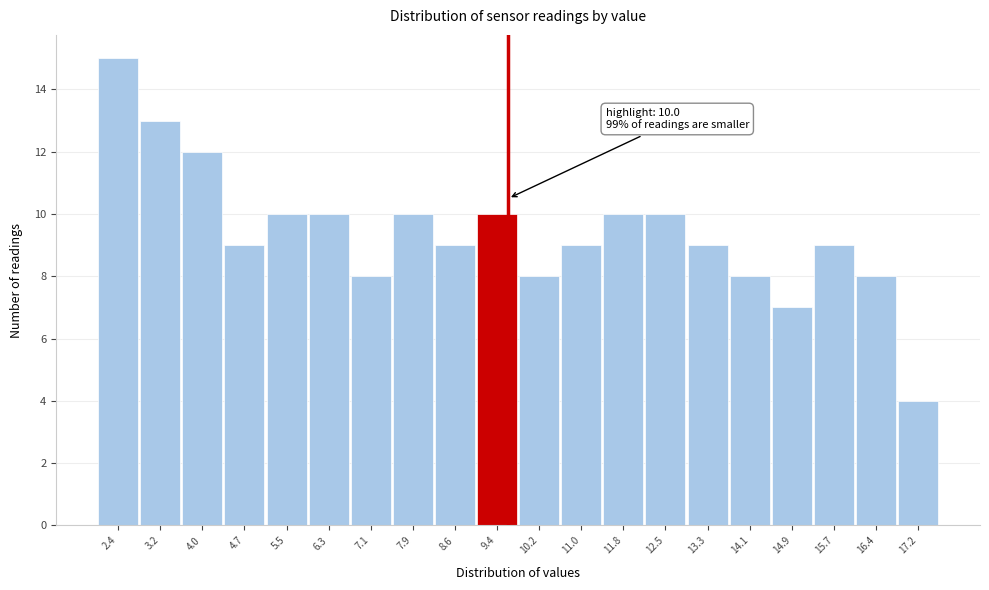

Reading right to left, list all the values displayed in this chart.

17.2=4	16.4=8	15.7=9	14.9=7	14.1=8	13.3=9	12.5=10	11.8=10	11.0=9	10.2=8	9.4=10	8.6=9	7.9=10	7.1=8	6.3=10	5.5=10	4.7=9	4.0=12	3.2=13	2.4=15